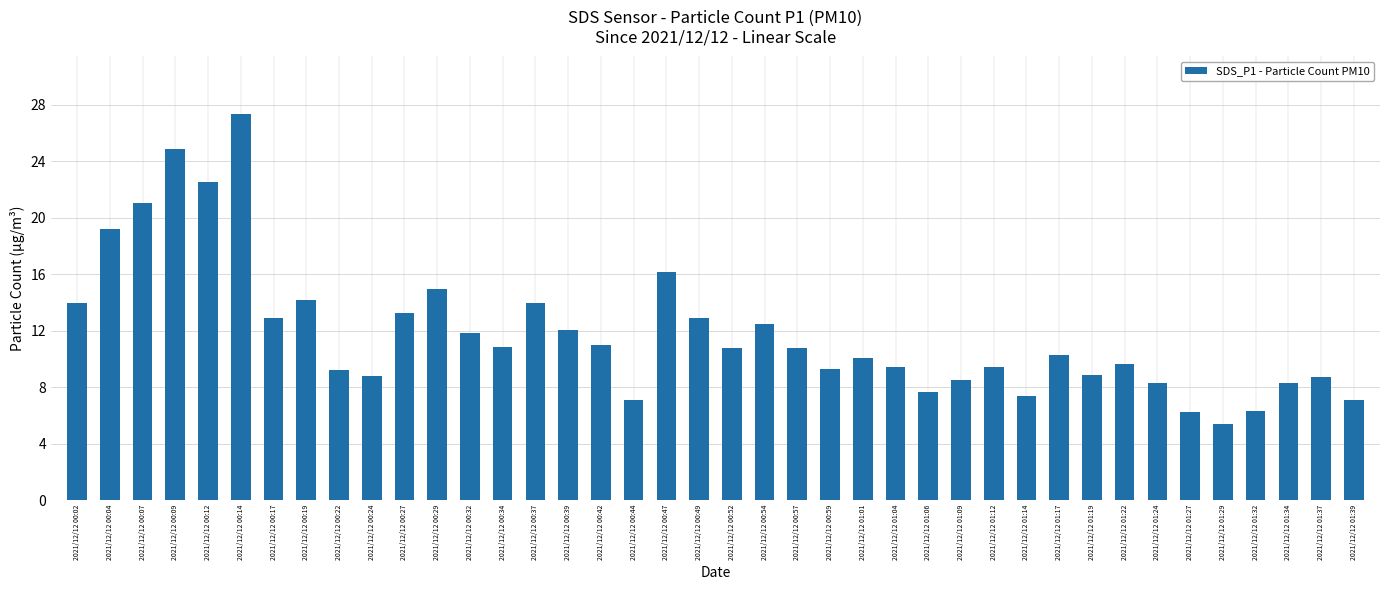

Which has a higher value, 2021/12/12 01:14 or 2021/12/12 00:22?

2021/12/12 00:22